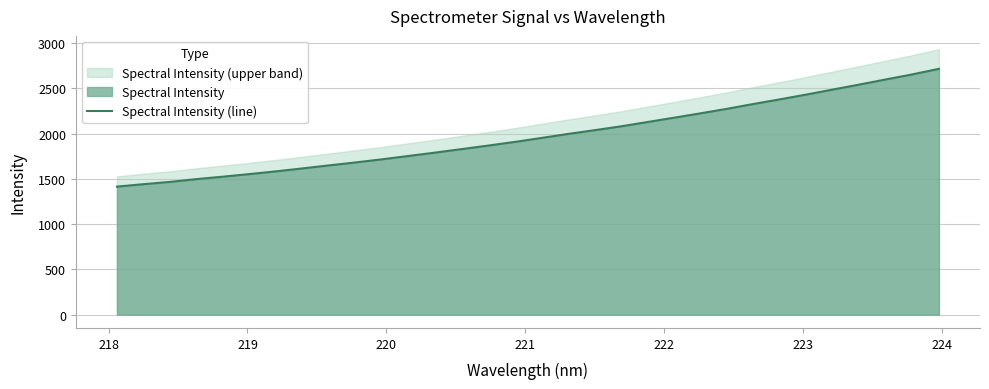

What is the difference between the maximum and minimum values?

1301.1